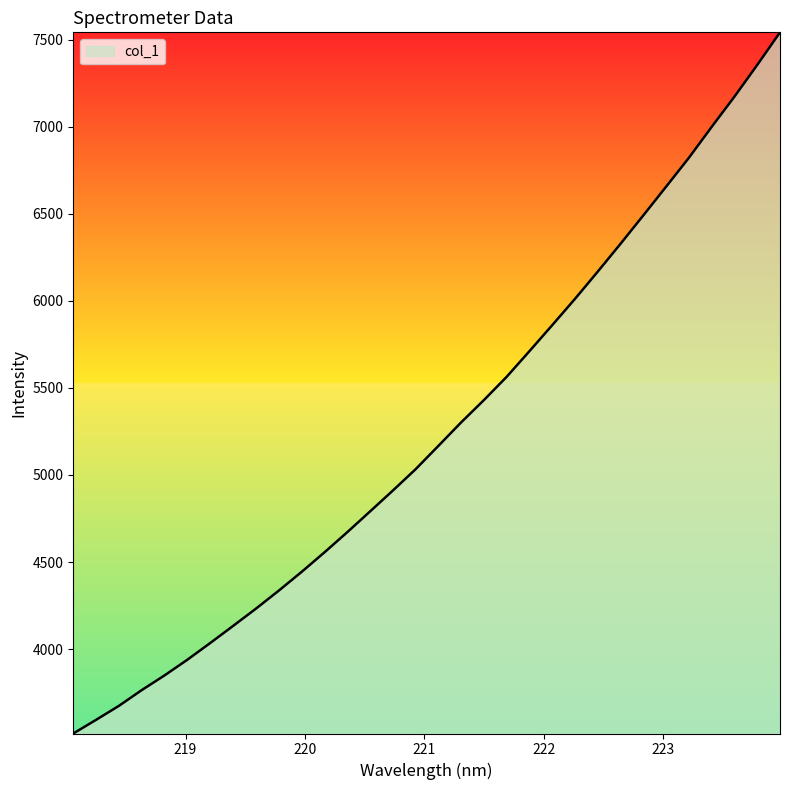

What is the smallest value displayed?

3515.6